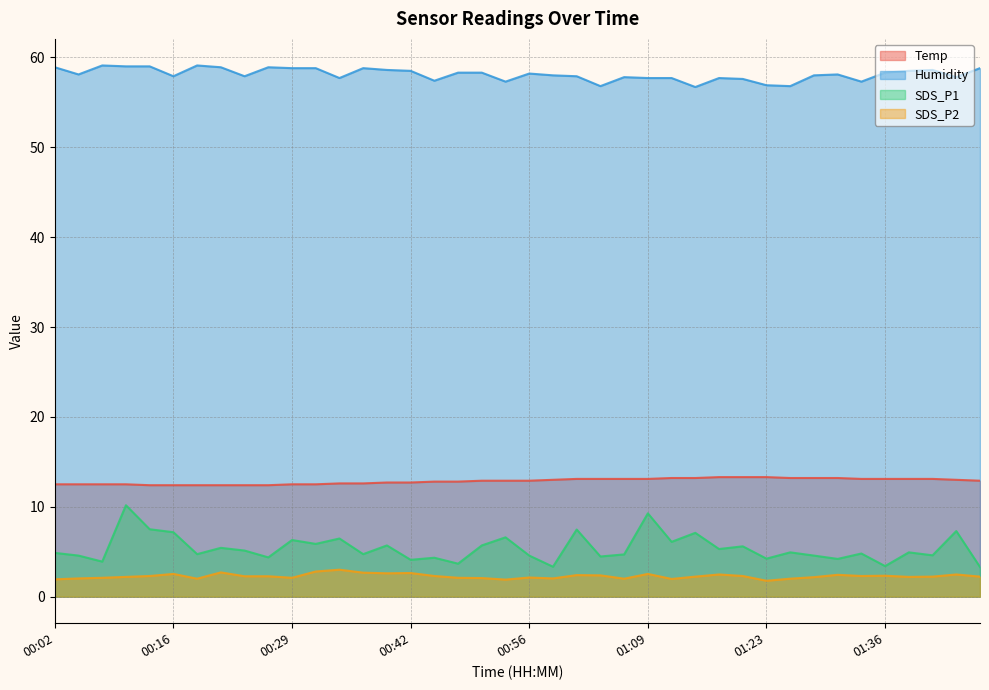

True or false: SDS_P1 and Humidity cross at least once.

False